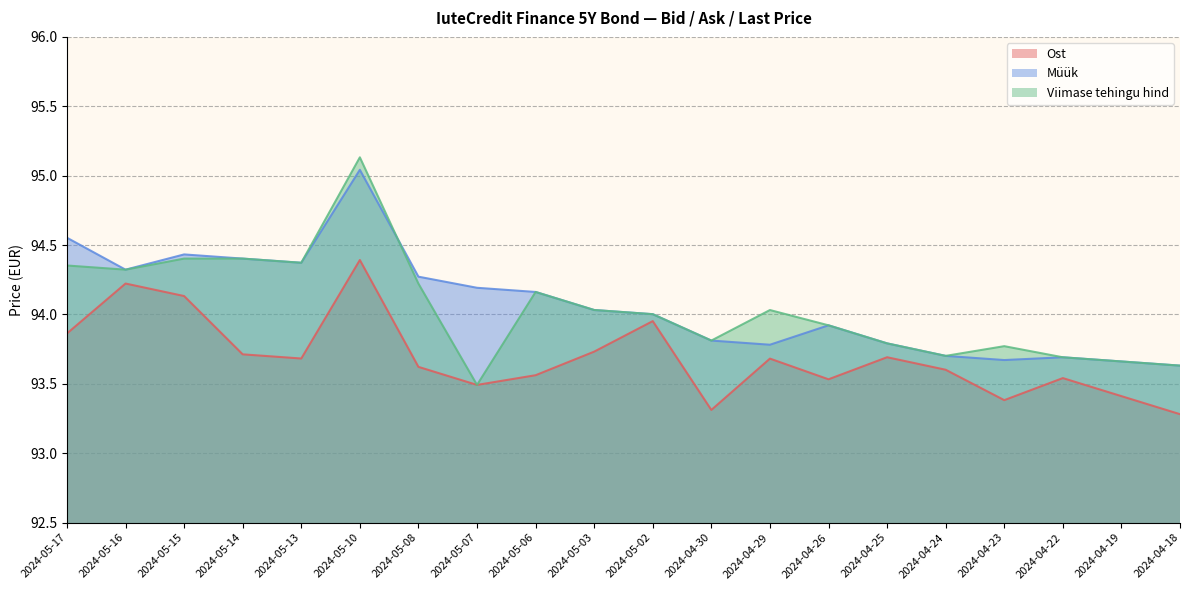

At which category does Viimase tehingu hind reach its first local peak?

2024-05-10